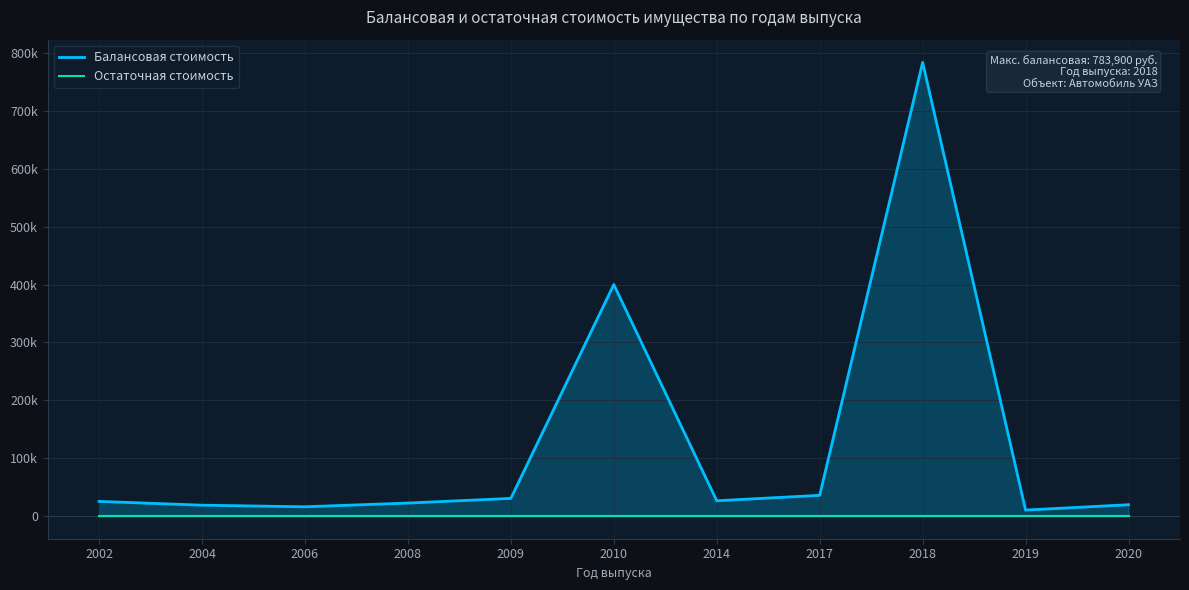

What is the difference between the maximum and second lowest values in the Балансовая стоимость series?

767901.2